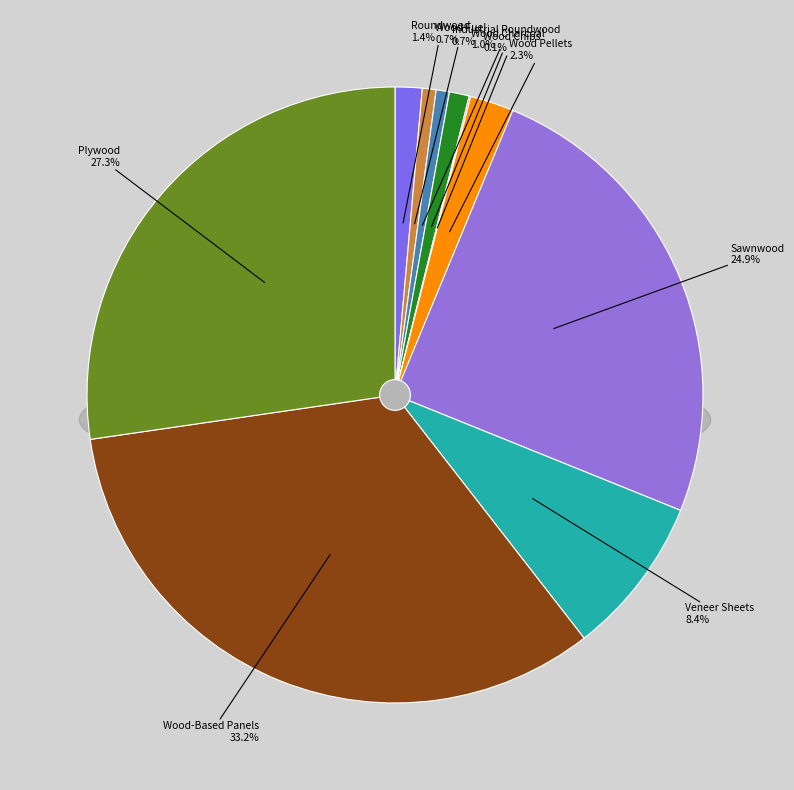

Which slice is the smallest?

WOOD CHIPS, PARTICLES AND RESIDUES